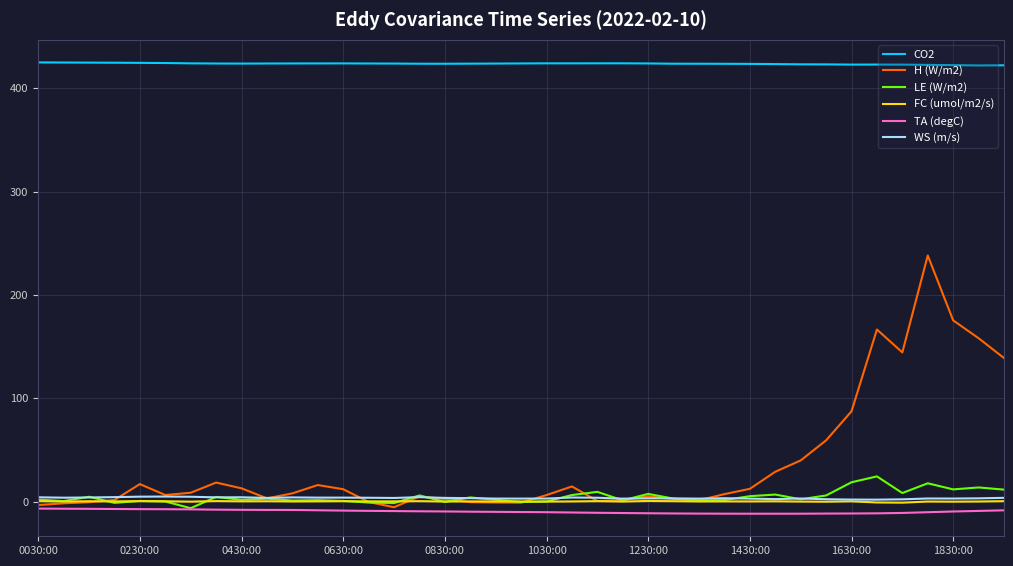

What is the maximum value for CO2?

425.0